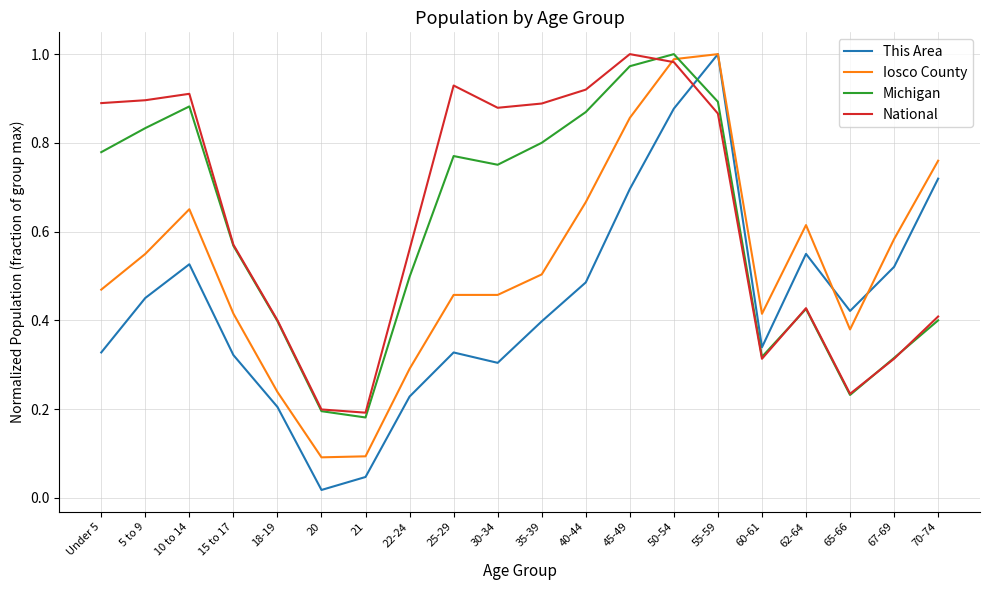

At which label does Michigan reach its minimum?

21